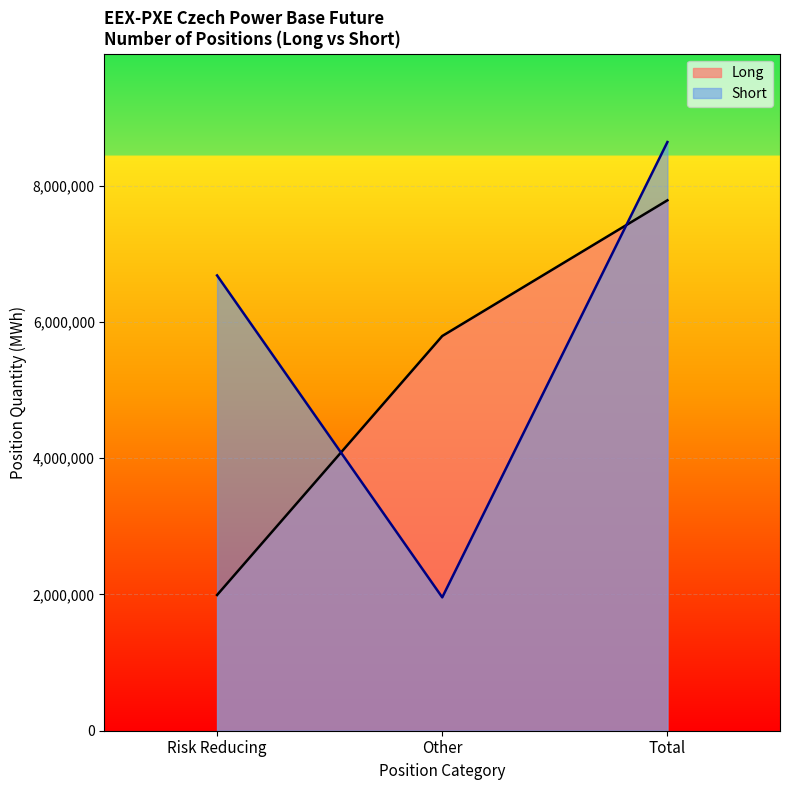

Where is Short nearest to the value 5298447?

Risk Reducing